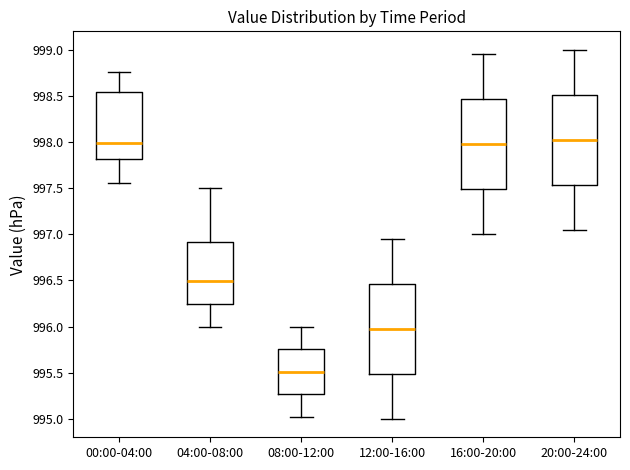

Reading left to right, transcribe this box plot: for each box, give where its median line is, the range the box spans, and where its two whiskers end, as read against the y-axis. The values are not printed on the chart, so give them approximately, as read against the axis.

00:00-04:00: median 998.00, box 997.80 to 998.55, whiskers 997.55 to 998.75
04:00-08:00: median 996.50, box 996.25 to 996.90, whiskers 996.00 to 997.50
08:00-12:00: median 995.50, box 995.25 to 995.75, whiskers 995.00 to 996.00
12:00-16:00: median 996.00, box 995.50 to 996.45, whiskers 995.00 to 996.95
16:00-20:00: median 998.00, box 997.50 to 998.45, whiskers 997.00 to 998.95
20:00-24:00: median 998.05, box 997.55 to 998.50, whiskers 997.05 to 999.00